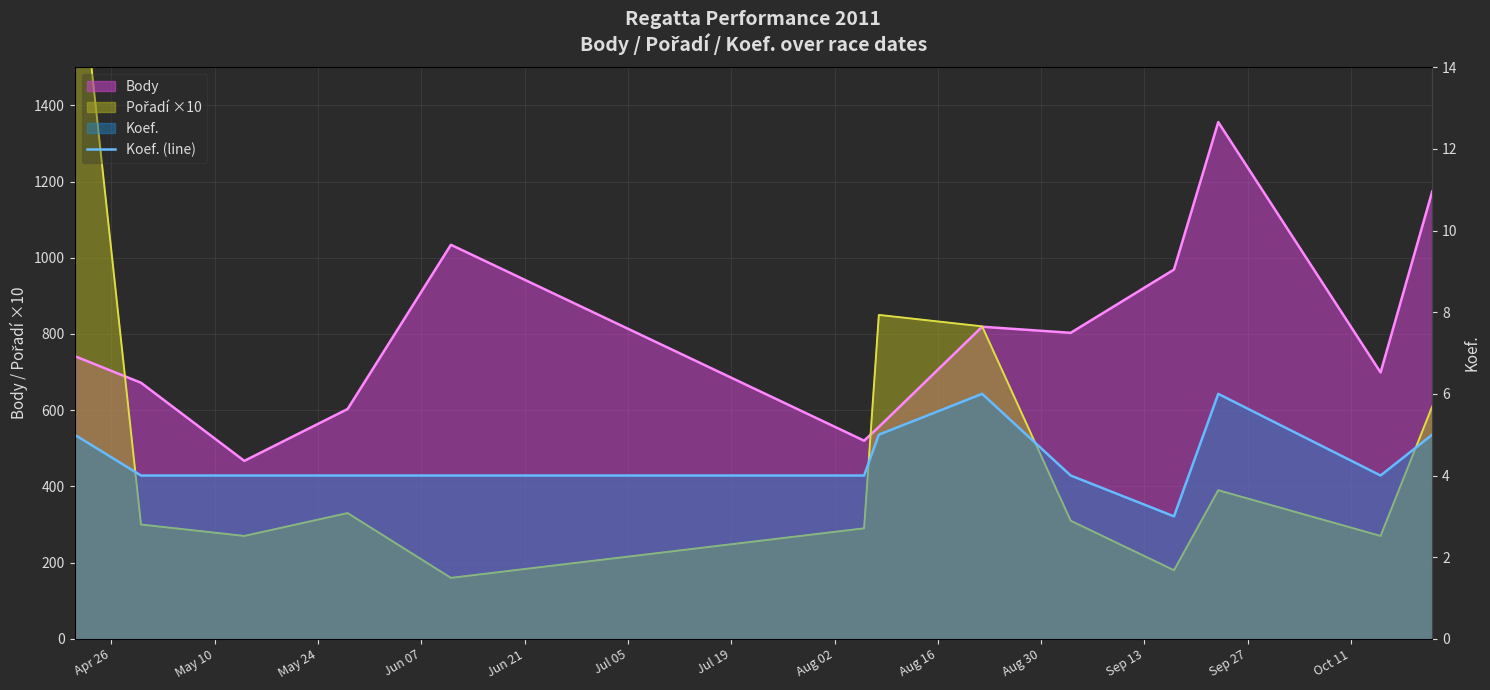

What is the ratio of the value at Jun 07 to the value at Aug 30?

1.3